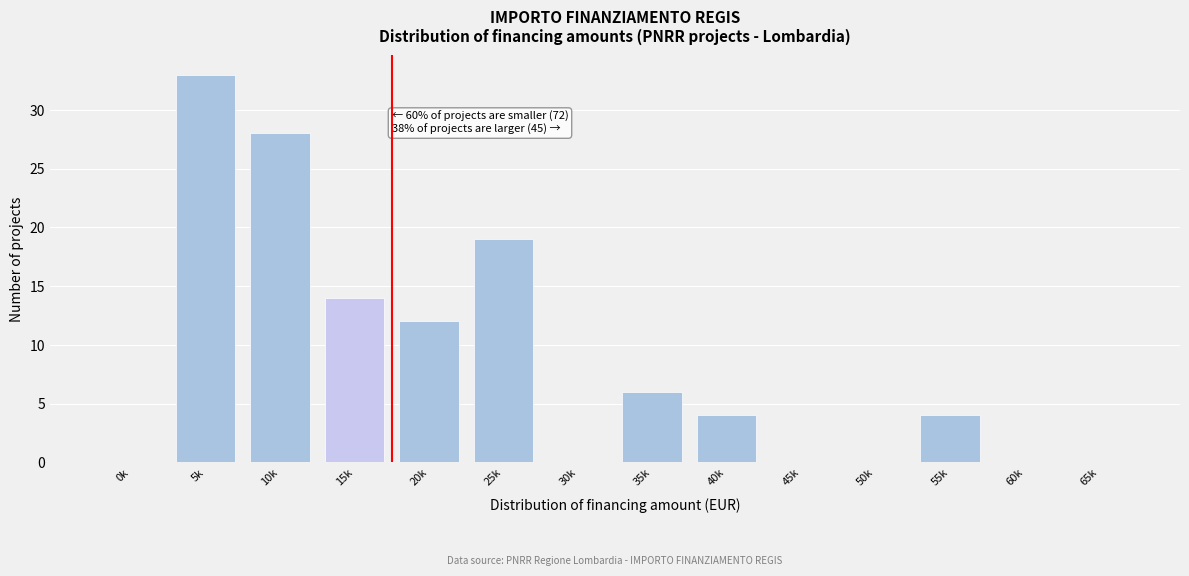

Reading left to right, extract all data points from this chart.

0k=0	5k=33	10k=28	15k=14	20k=12	25k=19	30k=0	35k=6	40k=4	45k=0	50k=0	55k=4	60k=0	65k=0